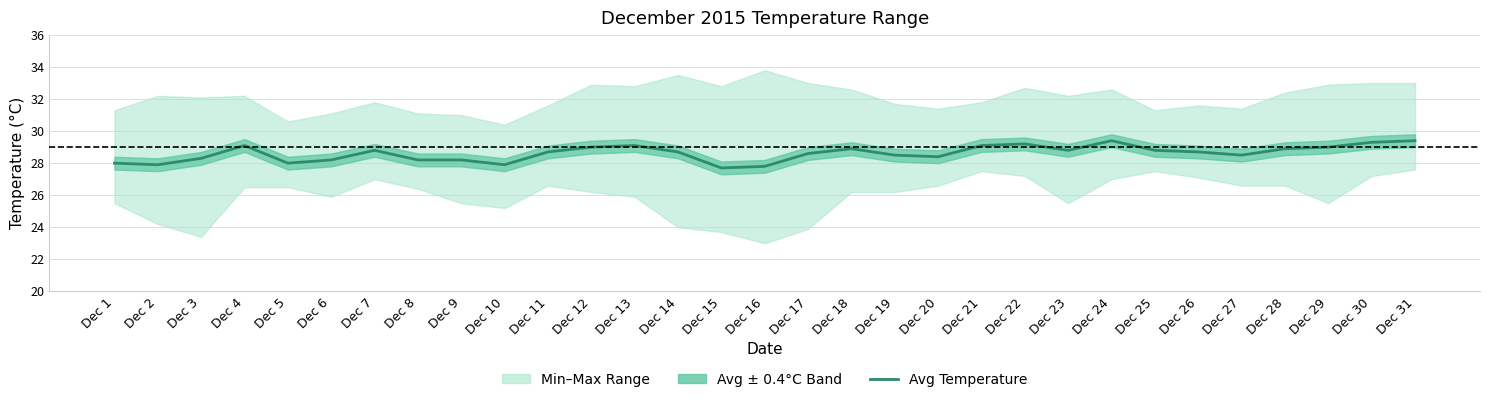

Approximately how many times larger is the value at Dec 26 compared to Dec 28?

1.0